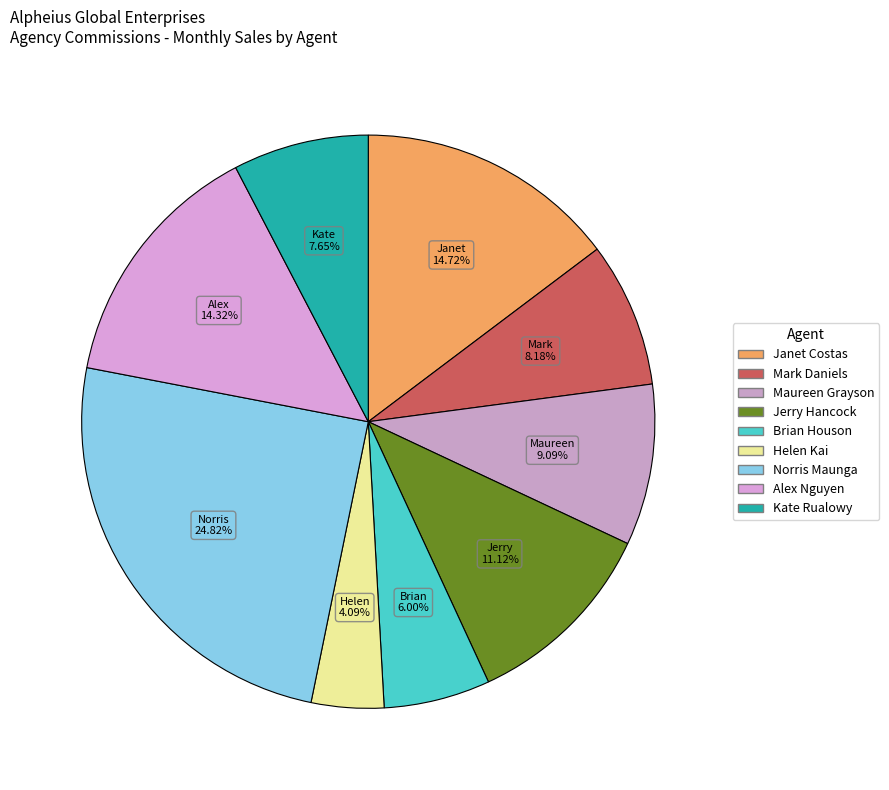

To the nearest percent, what percentage of the pie is Mark Daniels?

8%